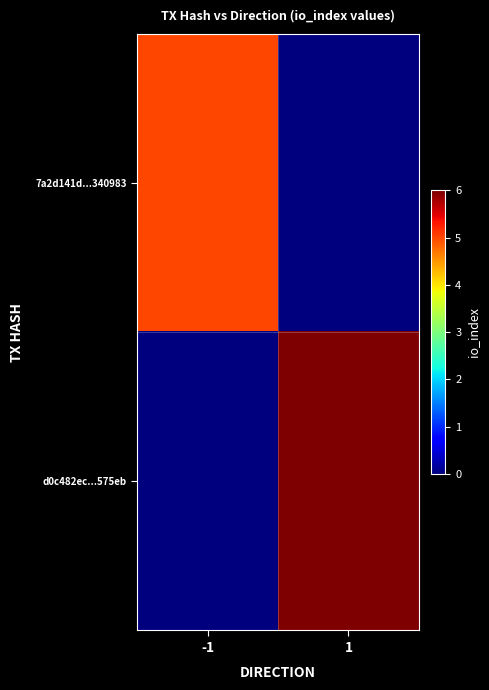

At how many categories does at least one series exceed 1?

2